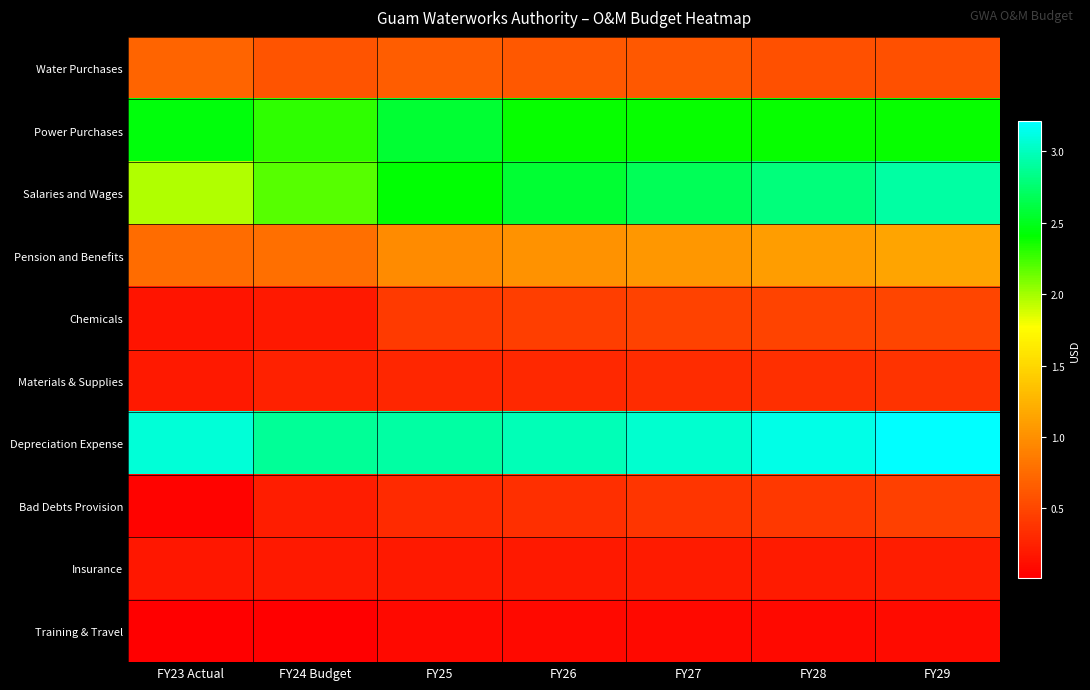

What is the greatest value displayed?

32100460